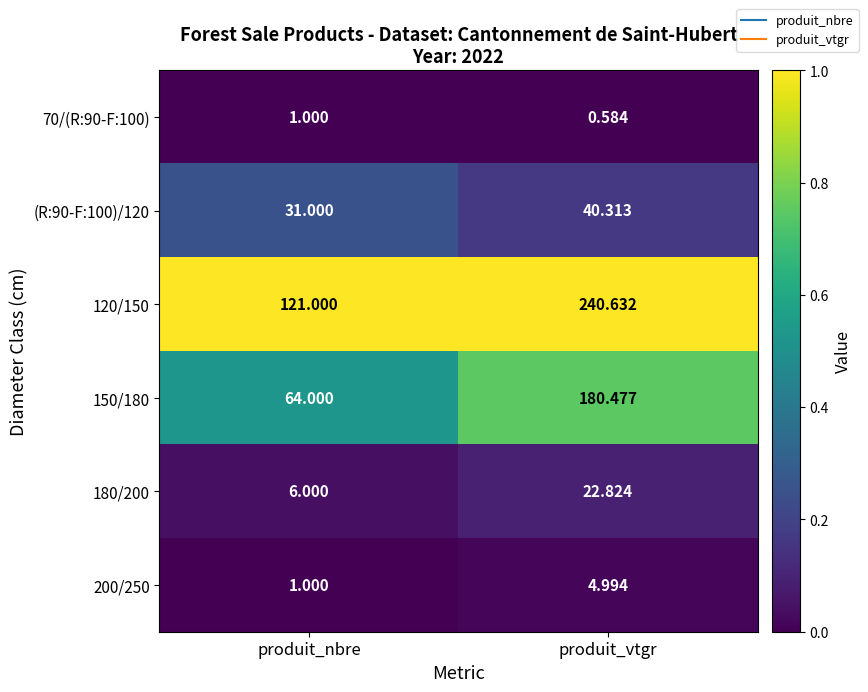

At which category is the sum across all series the highest?

produit_vtgr